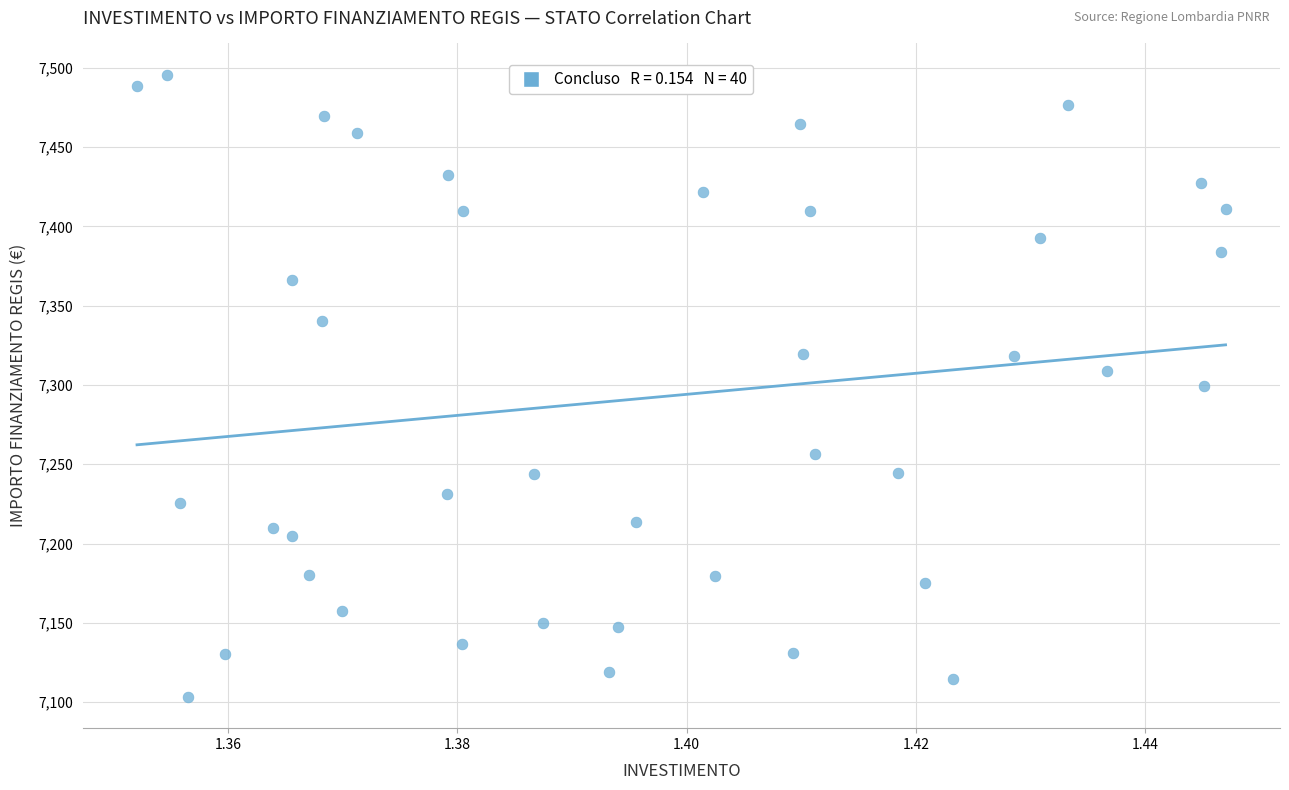

What is the range of Y values (max minus min)?

392.5